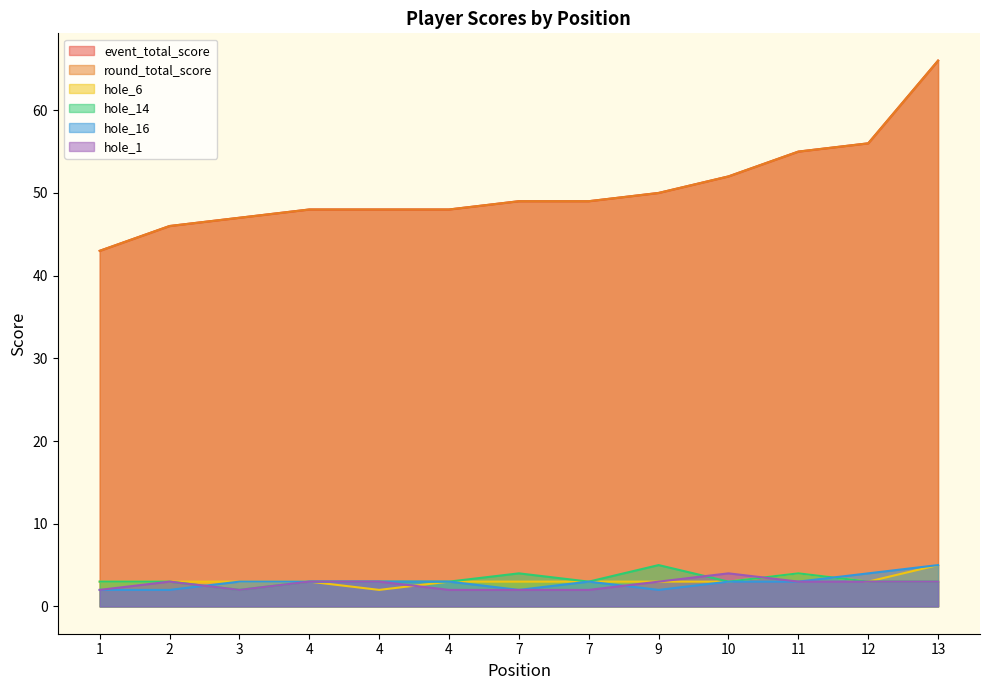

Which has a higher value, 7 or 4?

7